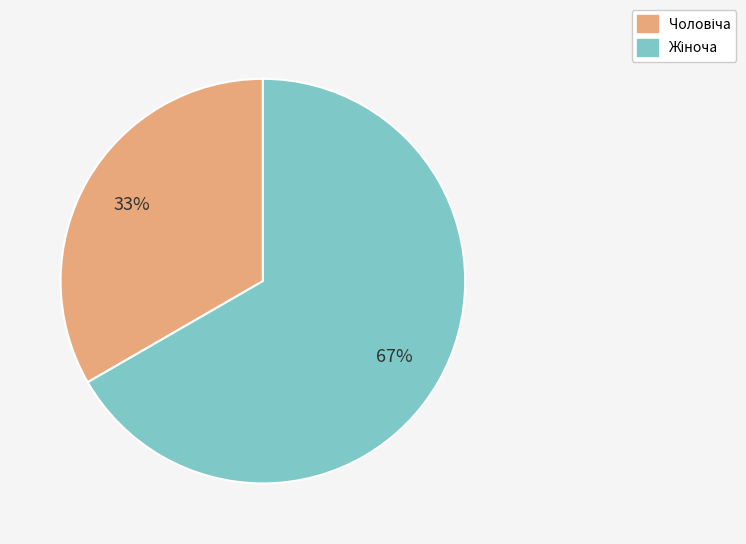

Is there a majority slice in this chart?

Yes